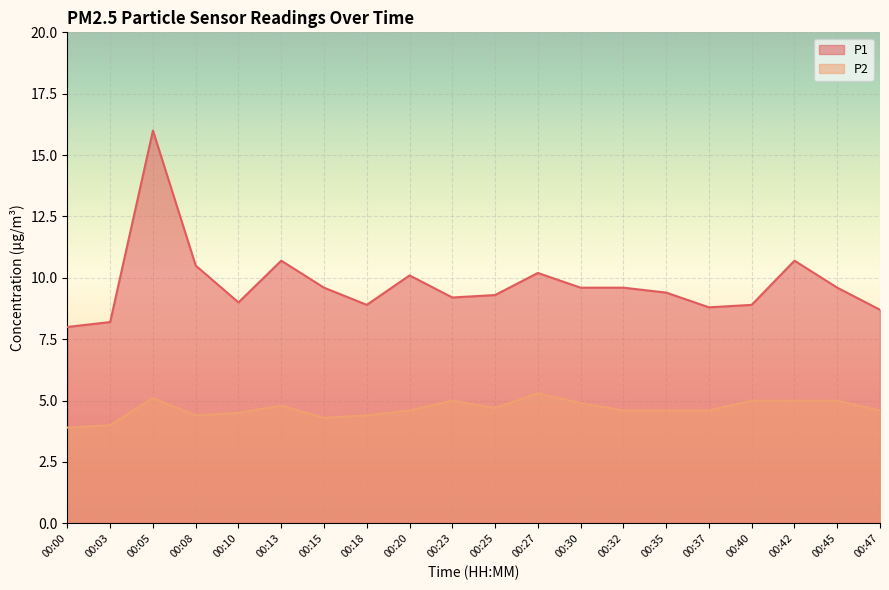

True or false: P1 and P2 cross at least once.

False